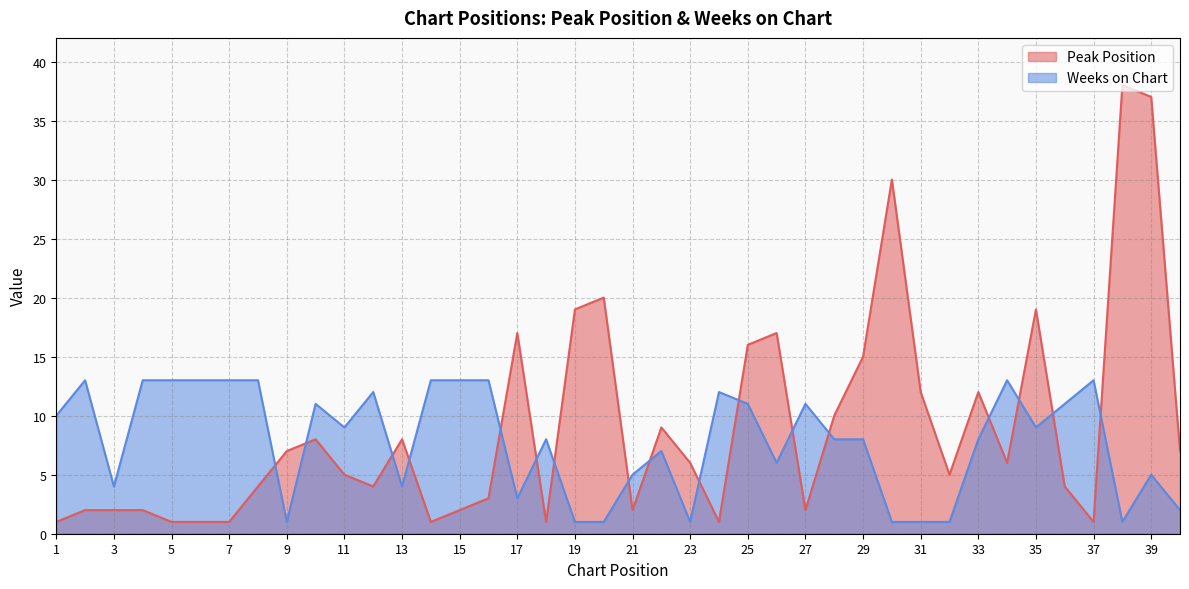

What is the maximum value shown in the chart?

38